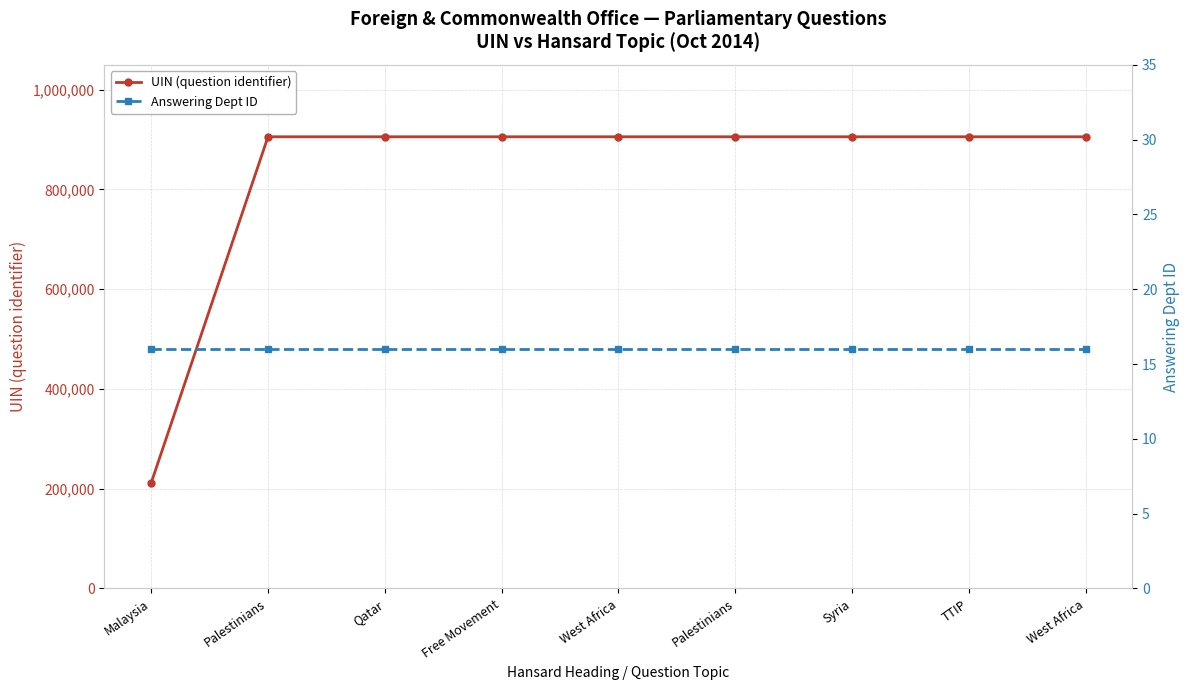

Reading left to right, what are all the values shown in this chart?

UIN (question identifier): 211845	905707	905710	905709	905705	905712	905706	905708	905704
Answering Dept ID: 16	16	16	16	16	16	16	16	16